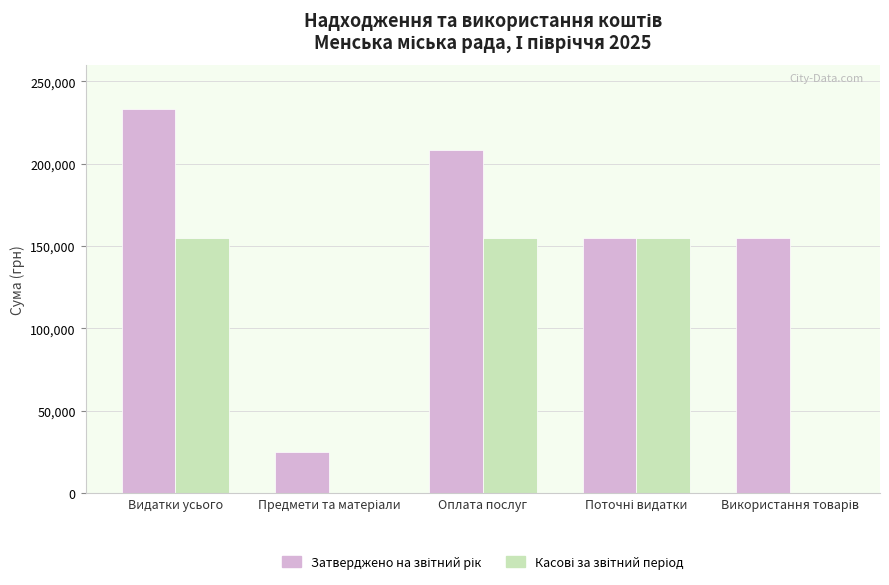

Does the chart contain stacked bars?

No